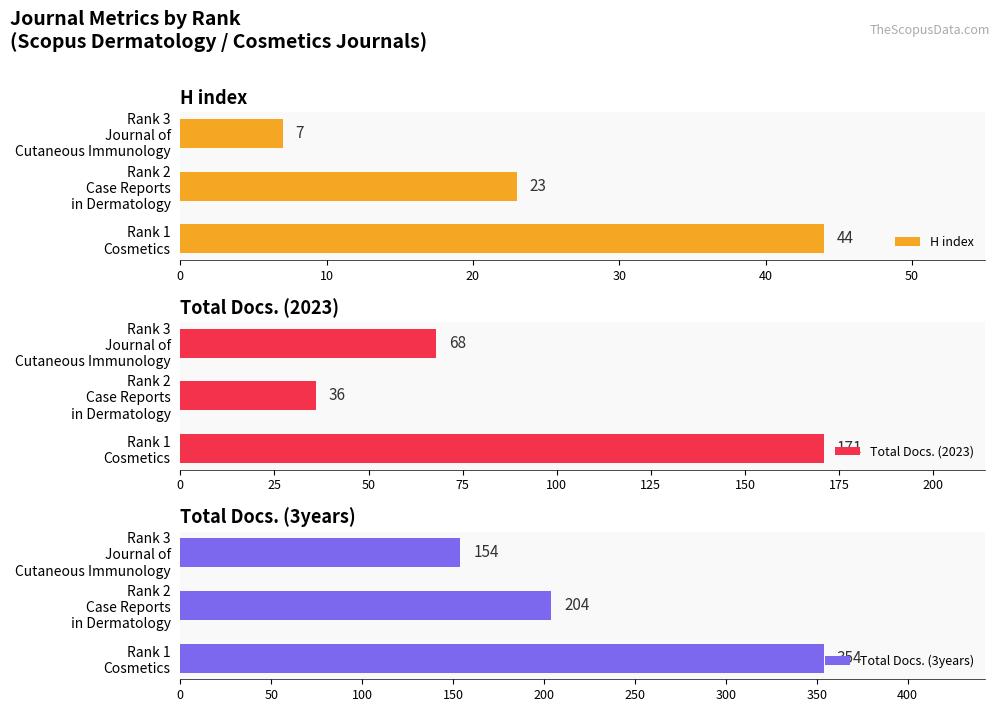

At which label does Total Docs. (3years) reach its minimum?

Rank 3
Journal of
Cutaneous Immunology